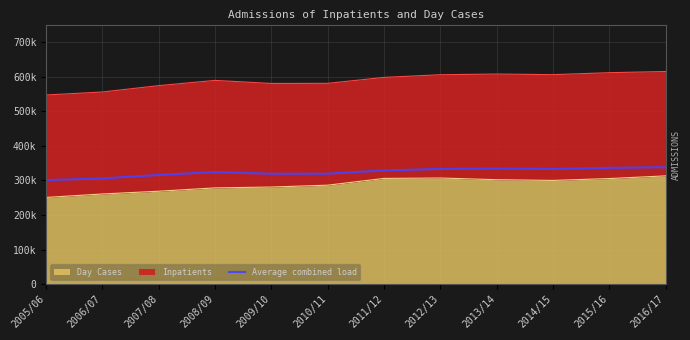

True or false: the data shows 301039.2 at 2005/06.

True